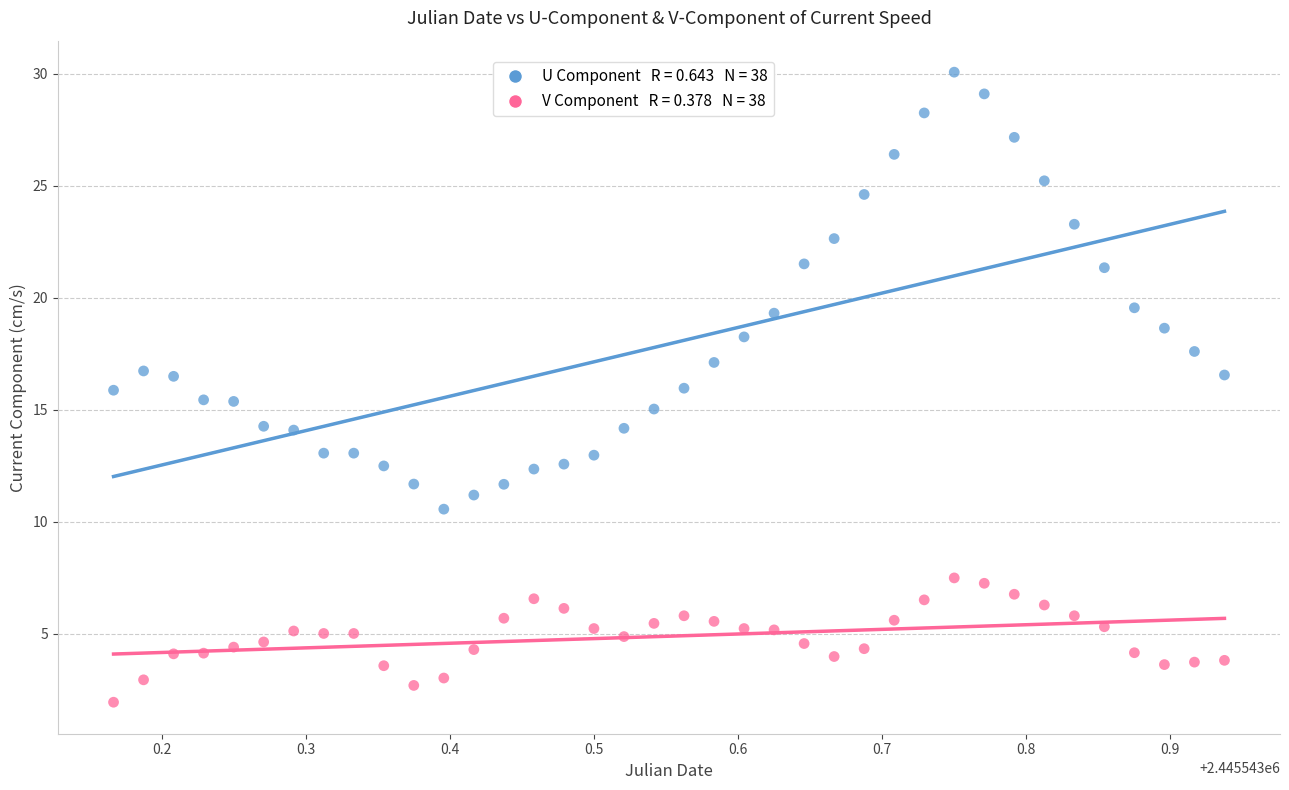

Across all data points, what is the range of X values (max minus min)?

0.8